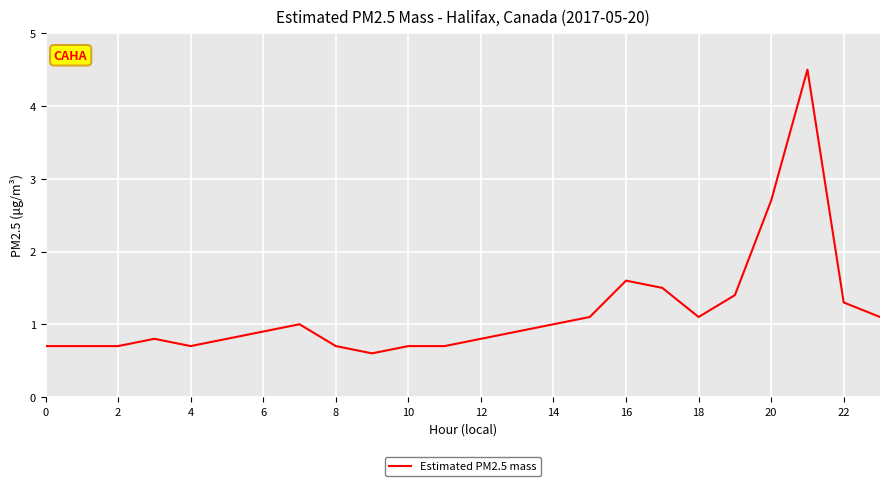

Is this an area chart (filled region under the line)?

No